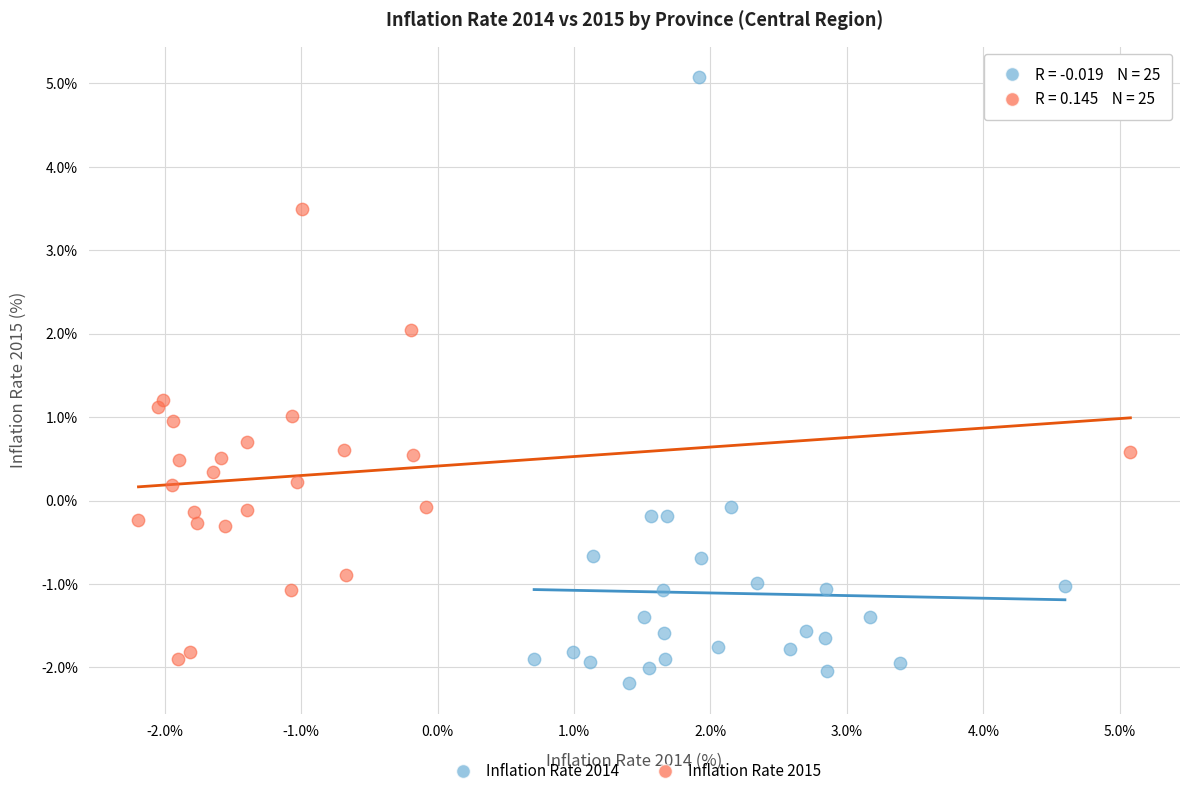

Which series reaches the maximum Y coordinate?

Inflation Rate 2014